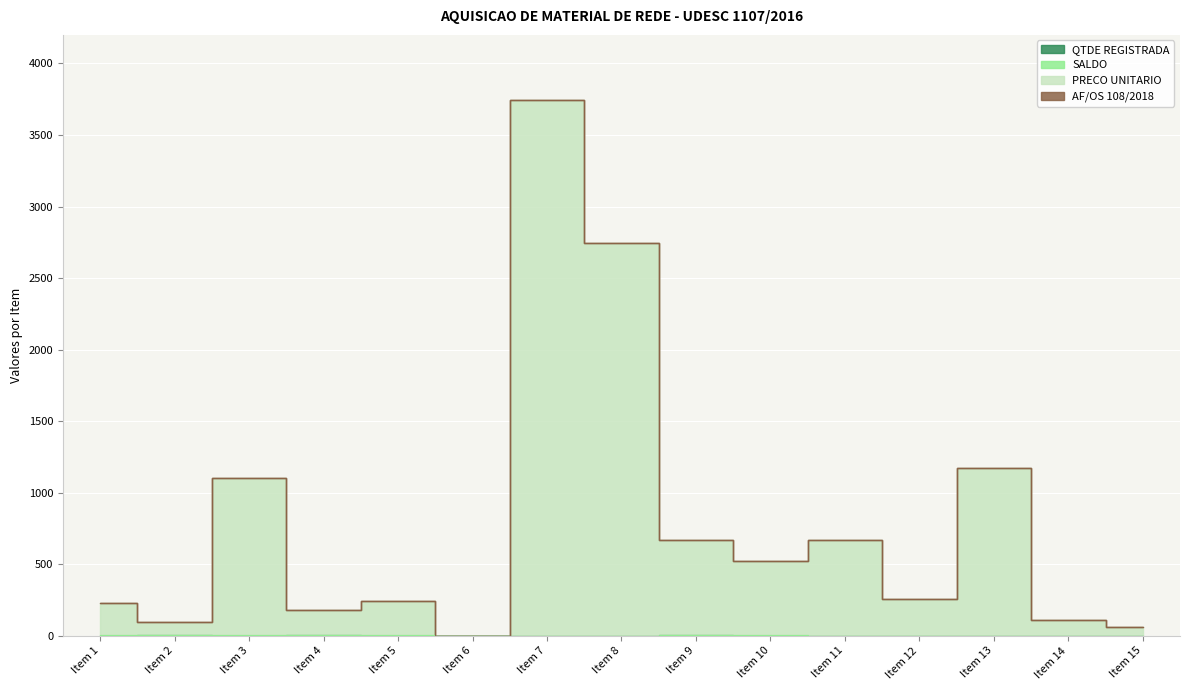

What is the total value across all series at Item 10?

526